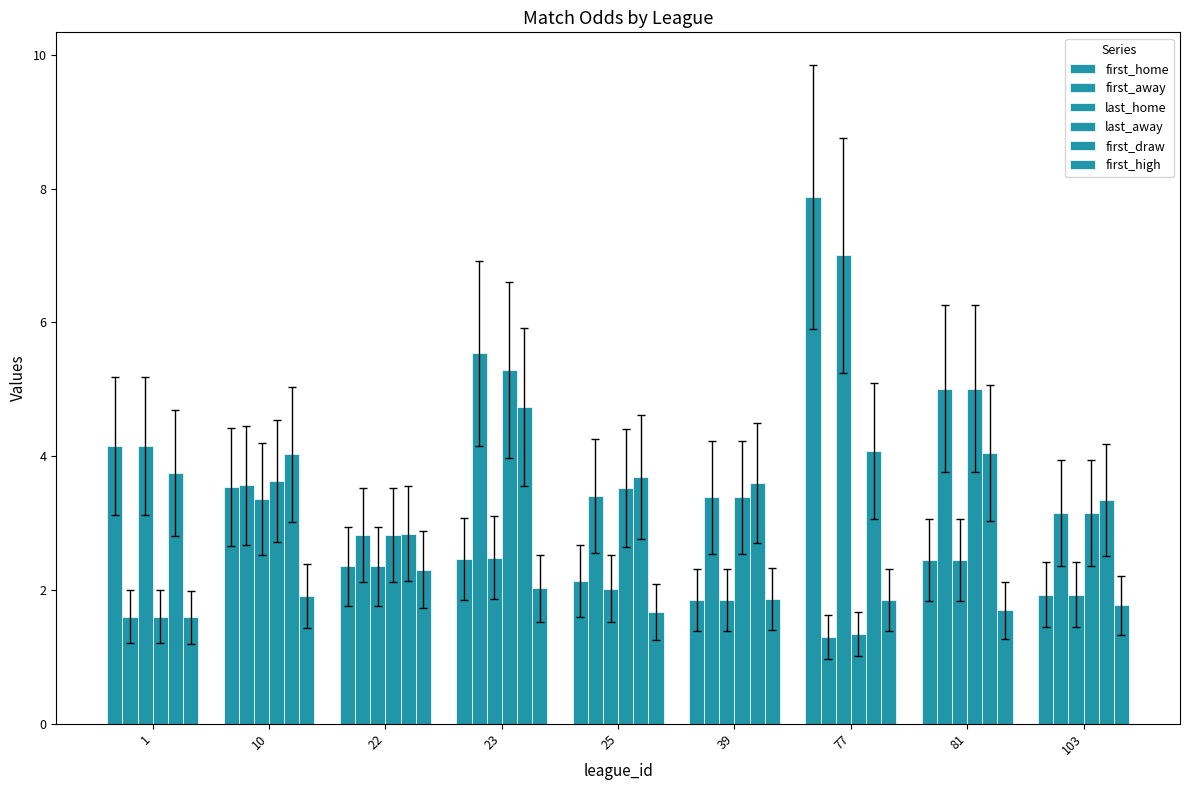

How many data points in first_away are above 3?

6